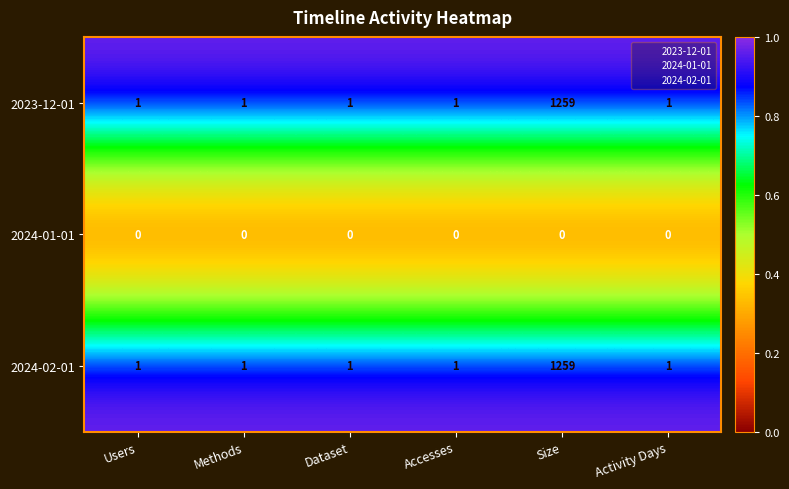

What is the sum of all 2024-02-01 values?

1264